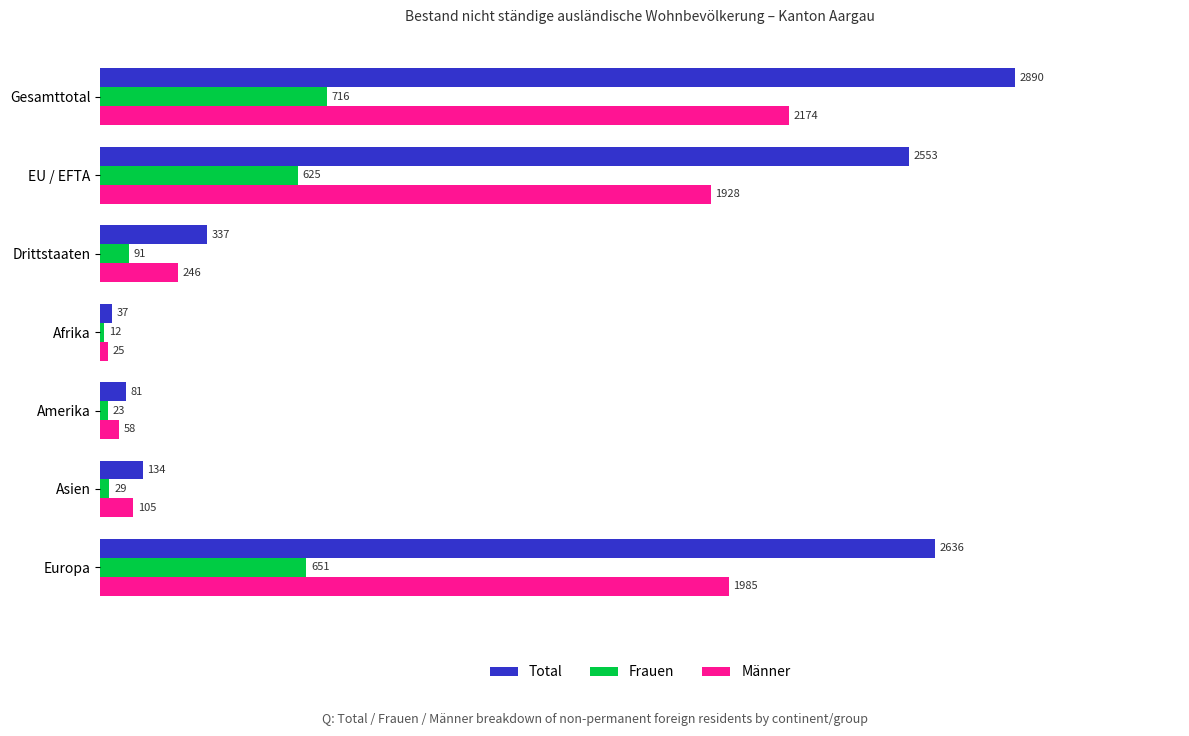

List the series in order of their overall mean, highest first.

Total, Männer, Frauen